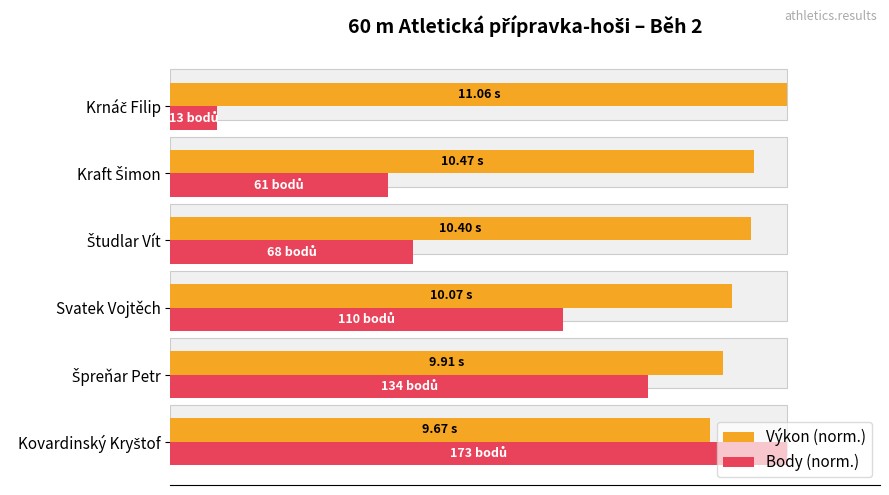

Which has a higher value, Študlar Vít or Krnáč Filip?

Krnáč Filip